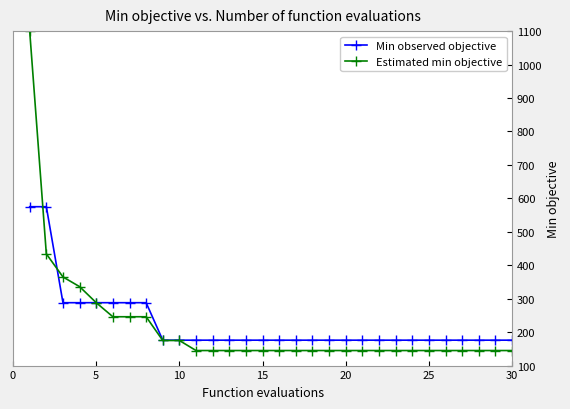

List the series in order of their peak value, highest first.

Estimated min objective, Min observed objective